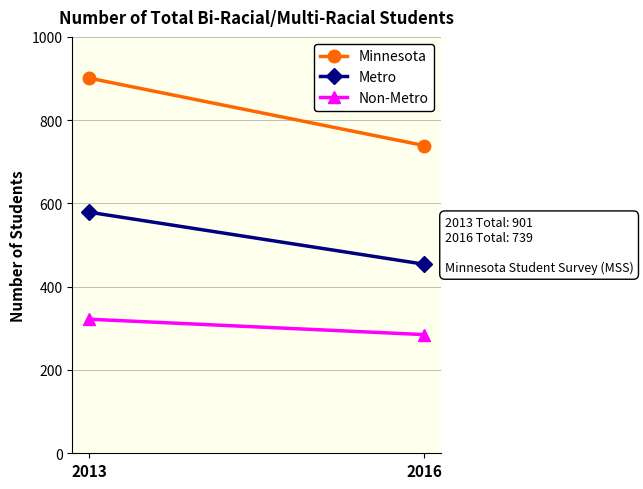

Which series has the largest total across all categories?

Minnesota